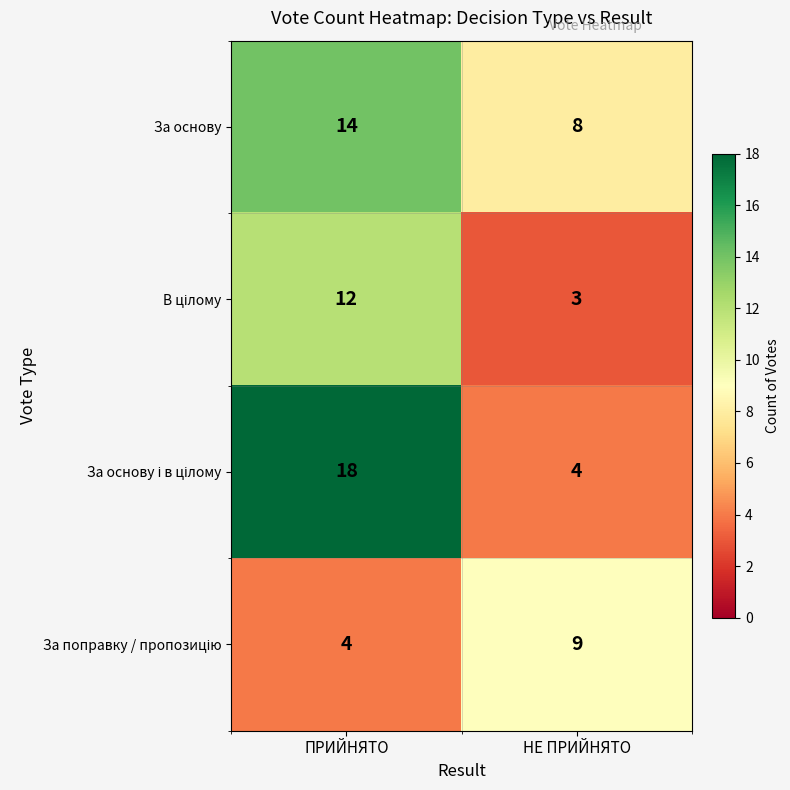

What is the total value across all series at НЕ ПРИЙНЯТО?

24